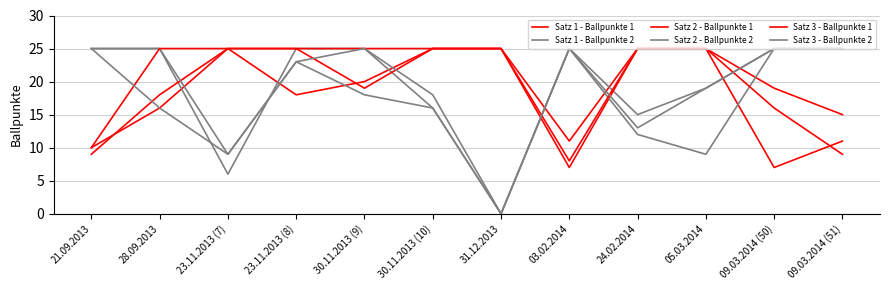

List the series in order of their overall mean, highest first.

Satz 2 - Ballpunkte 1, Satz 3 - Ballpunkte 1, Satz 1 - Ballpunkte 2, Satz 3 - Ballpunkte 2, Satz 1 - Ballpunkte 1, Satz 2 - Ballpunkte 2